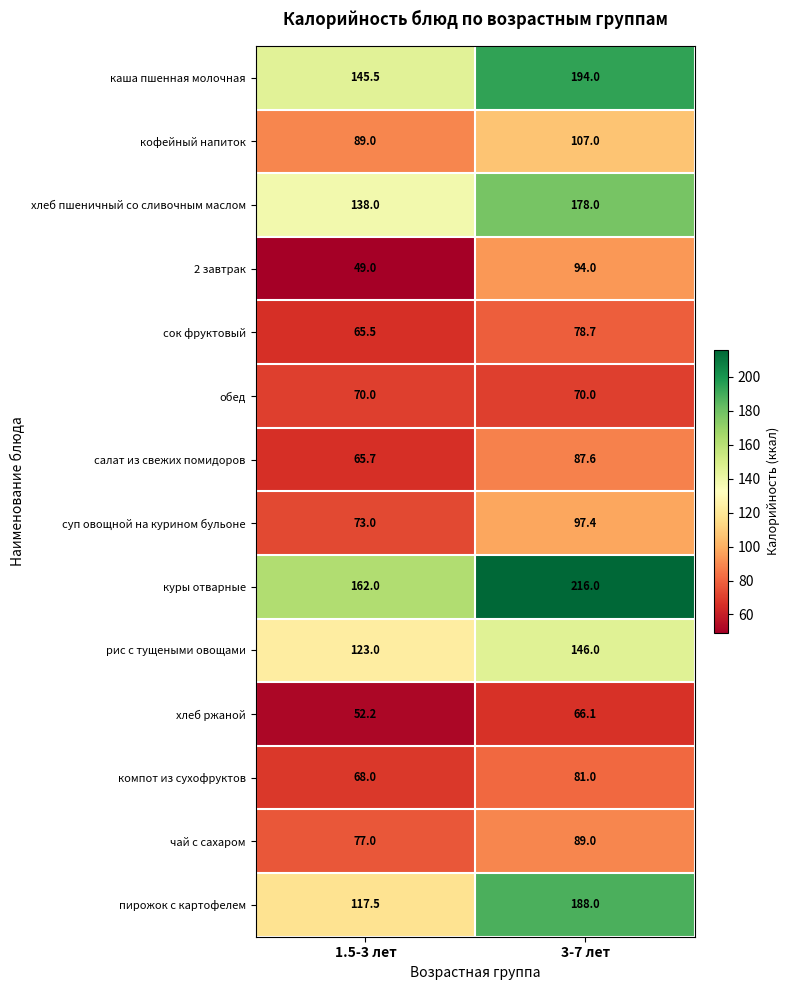

What is the average value of the каша пшенная молочная series?

169.8